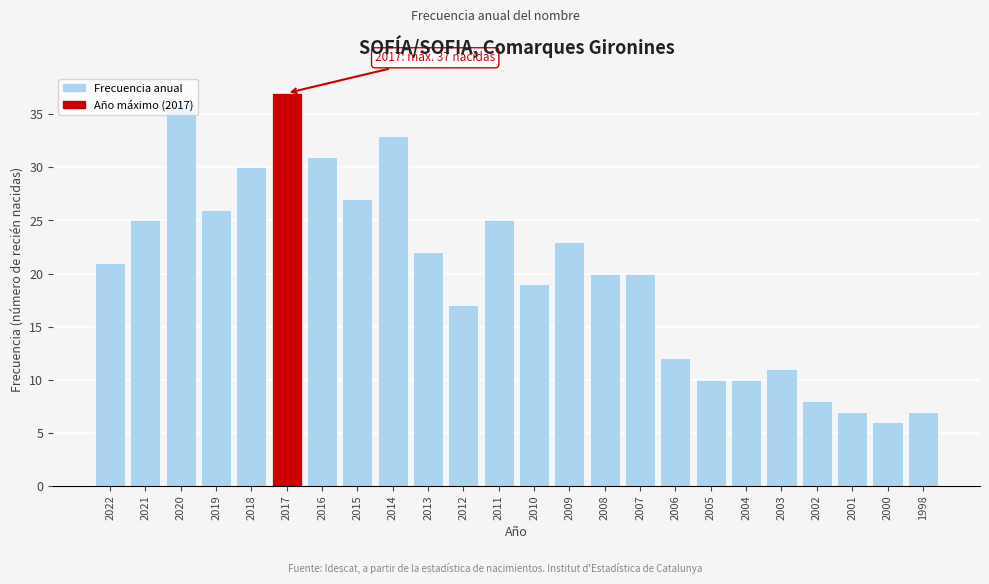

What is the sum of the values at 2020 and 2017?

73